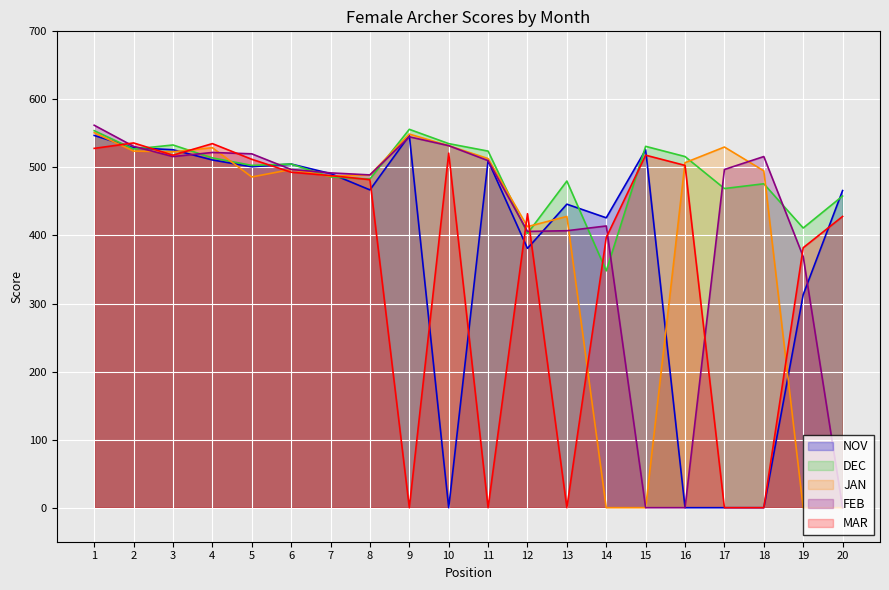

Rank the series by their maximum value, from lowest to highest.

MAR, NOV, JAN, DEC, FEB